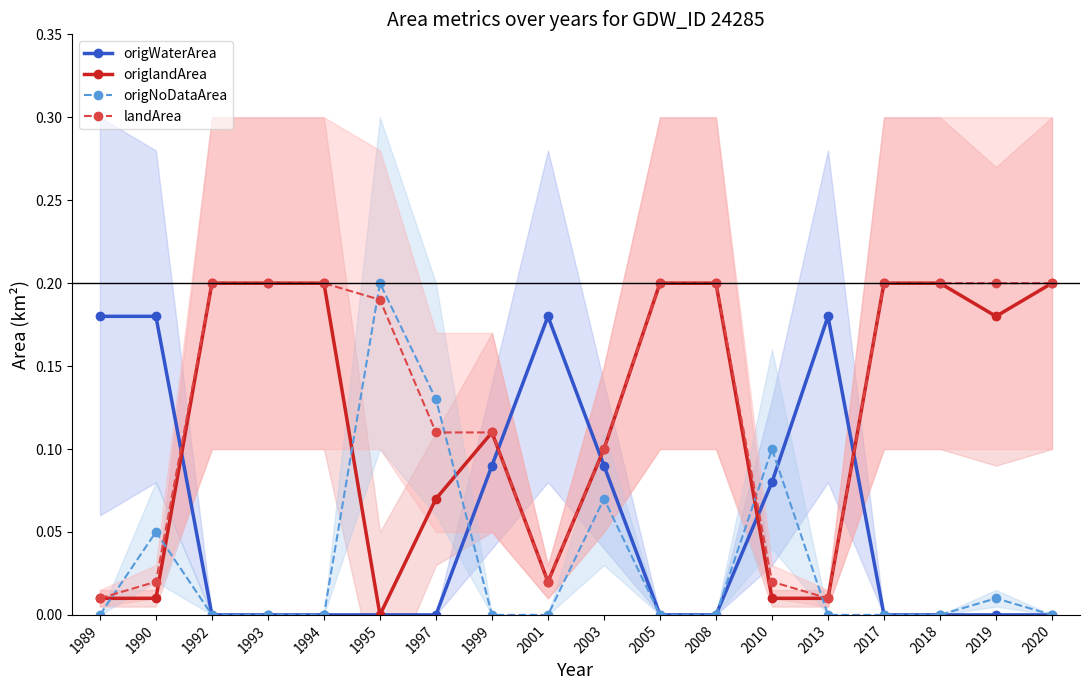

Is the value of origWaterArea at 2005 greater than the value of origlandArea at 2013?

No